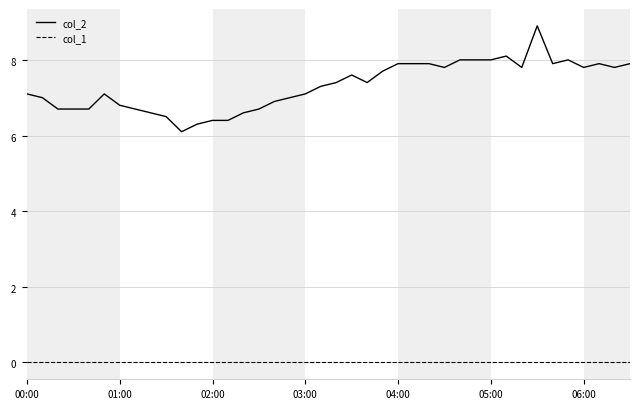

What is the value of the col_2 point at the 13th from the left?

6.4